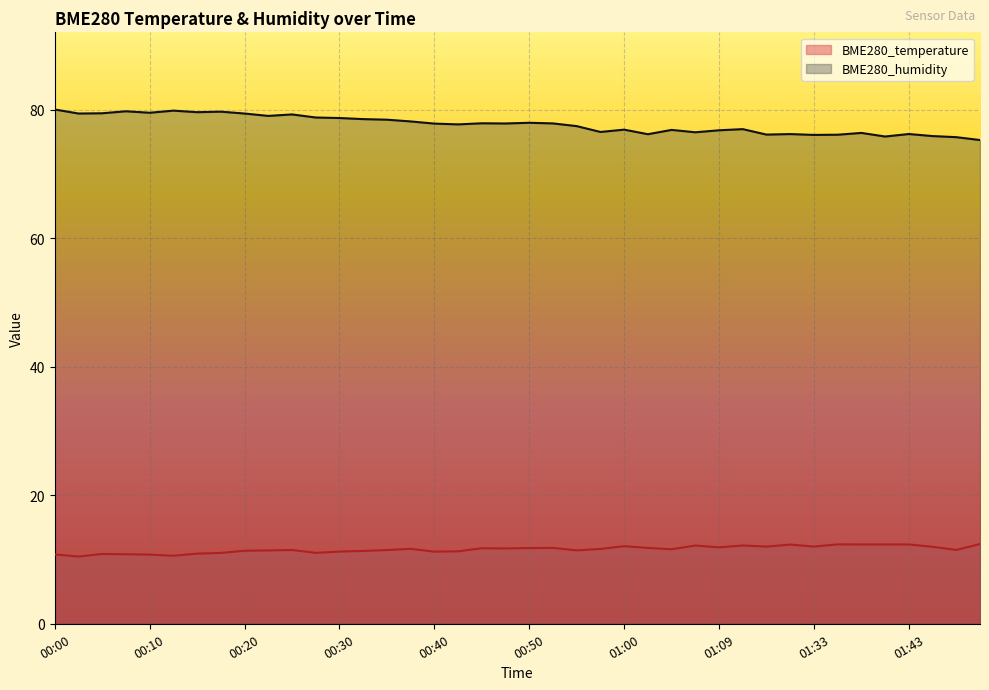

What is the approximate value of BME280_temperature at 00:38?

11.7